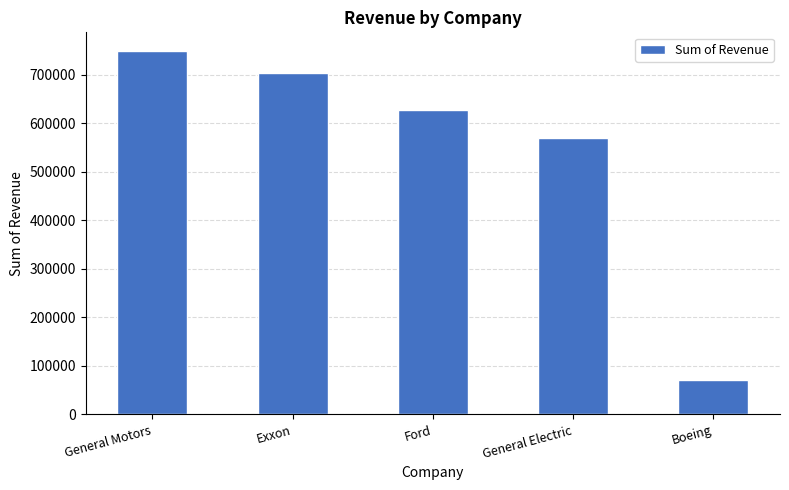

What is the label of the 1st bar from the right?

Boeing